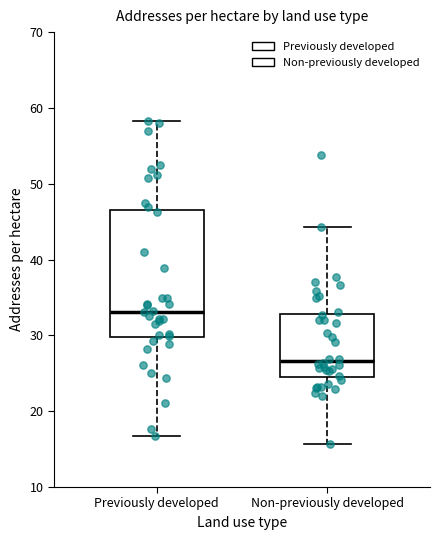

Reading left to right, read every box against the y-axis: the position of its median line, the range the box covers, and the ends of its whiskers. The values are not printed on the chart, so give them approximately, as read against the axis.

Previously developed: median 33, box 30 to 46, whiskers 17 to 58
Non-previously developed: median 27, box 25 to 33, whiskers 16 to 44